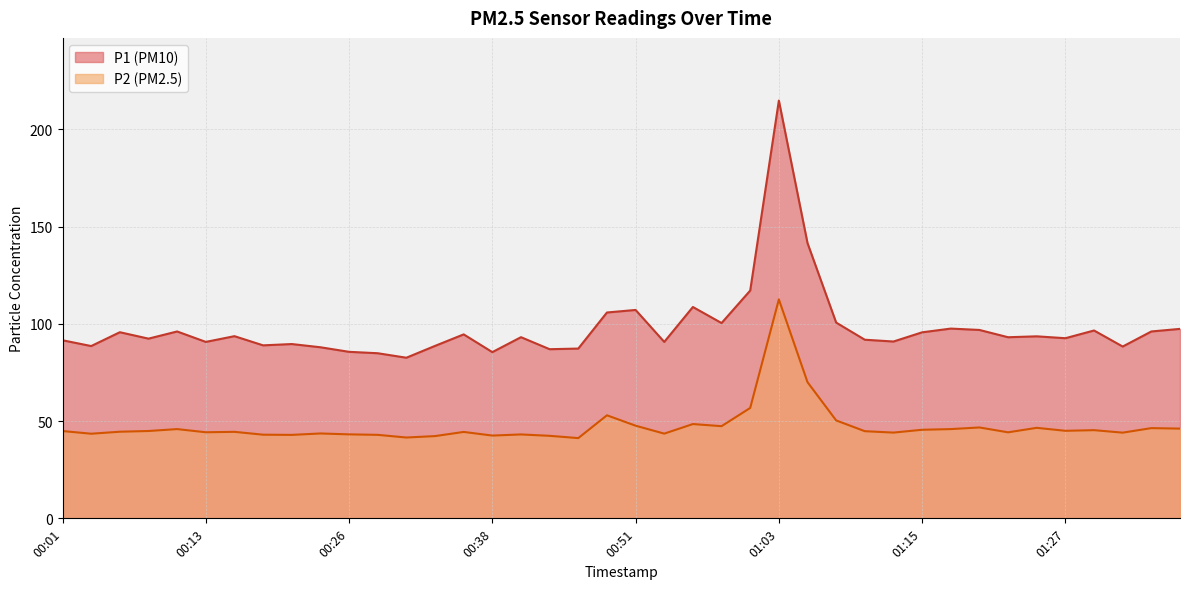

True or false: P1 and P2 cross at least once.

False